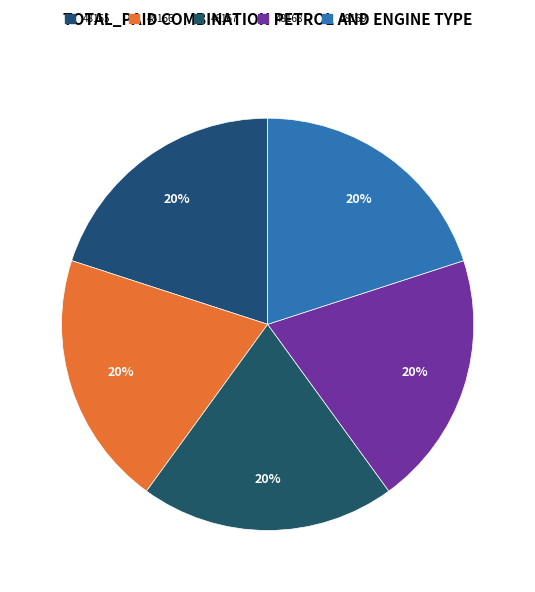

How many slices are in this pie chart?

5